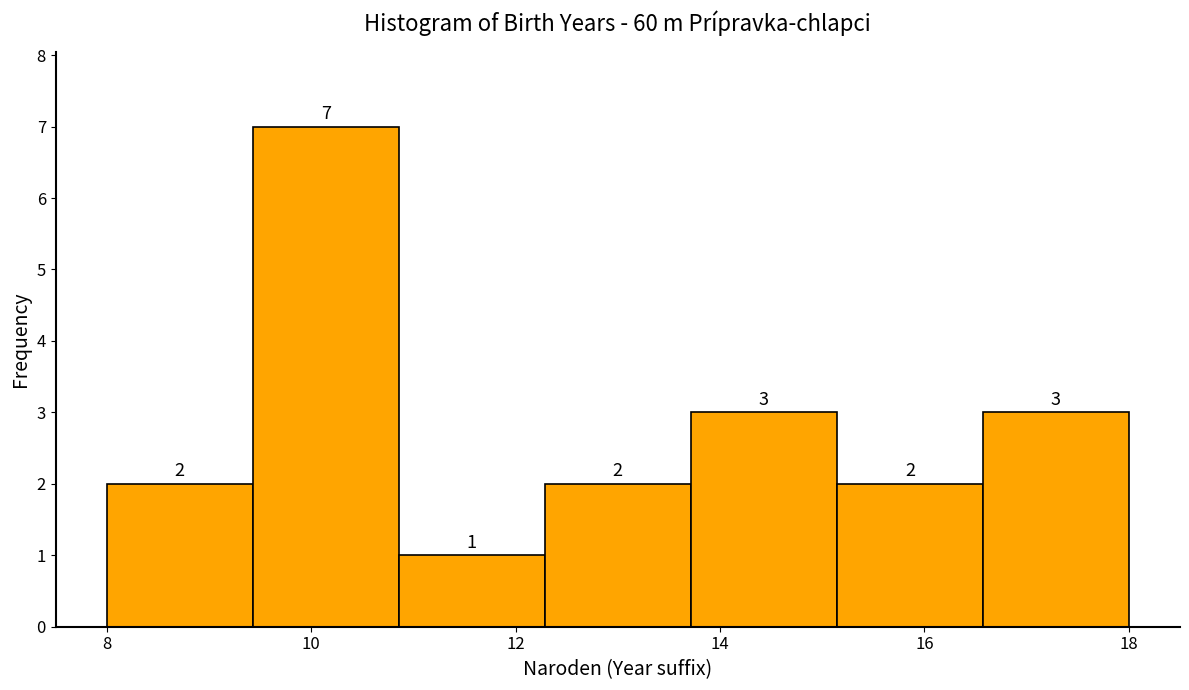

What is the height of the bar covering 13.8 to 15.2 on the x-axis? The bar edges are not printed on the chart, so give them approximately, as read against the axis.

3